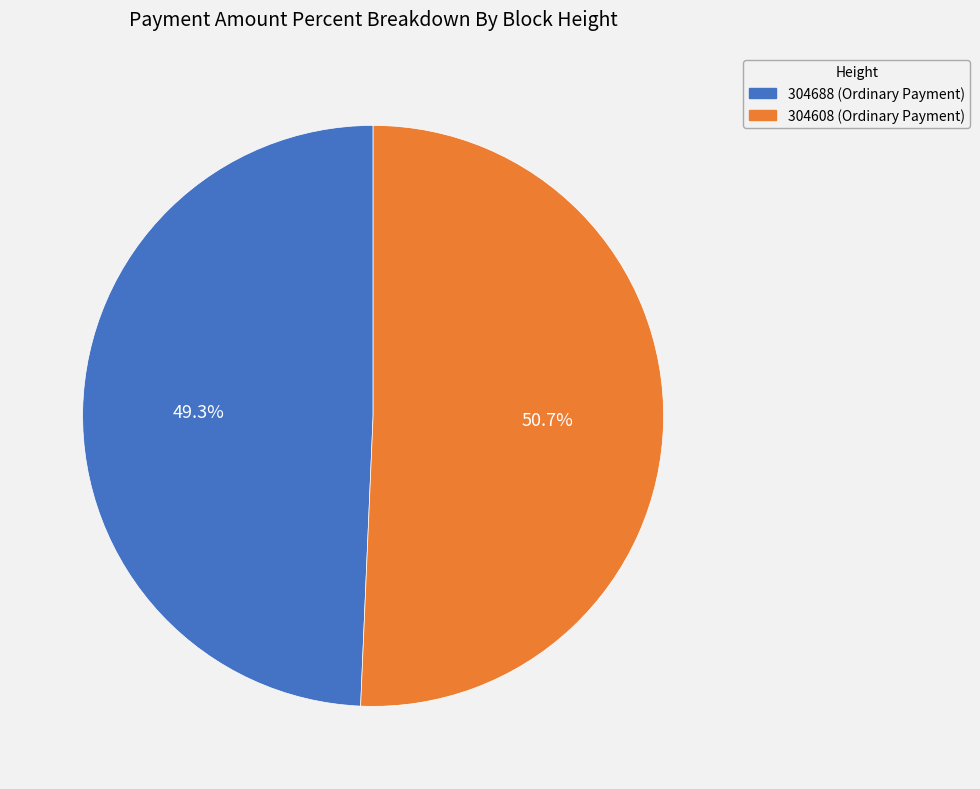

Which category has the smallest portion of the pie?

304688